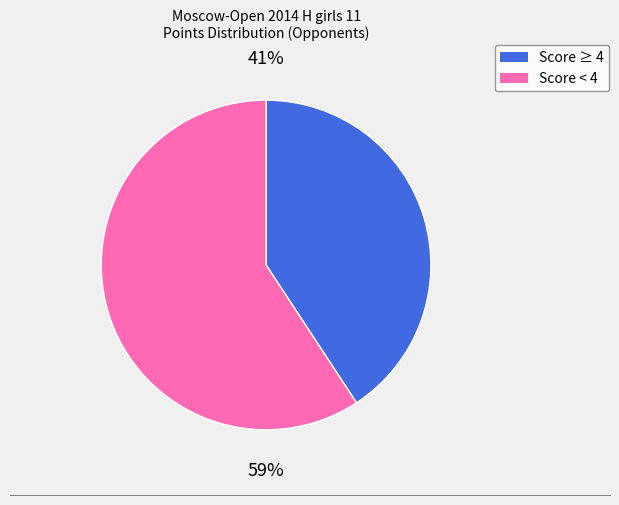

To the nearest percent, what is the average slice percentage?

50%